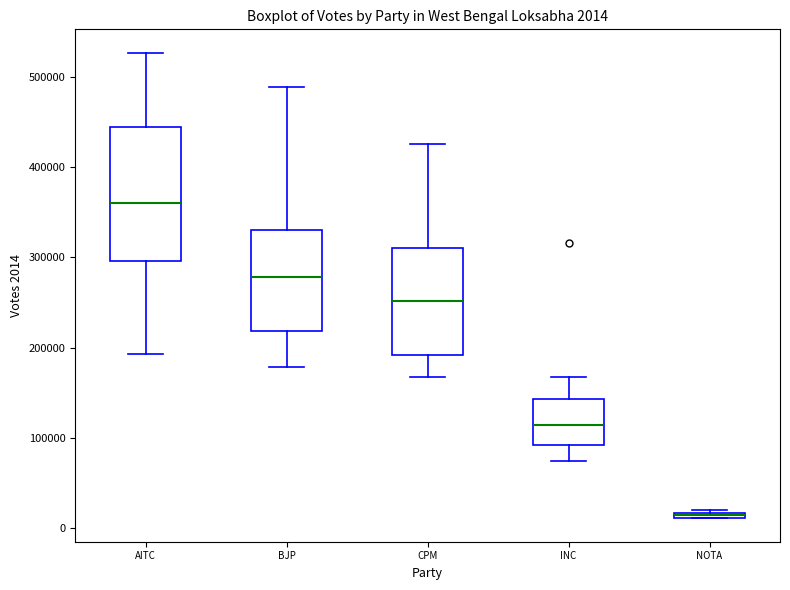

Which box is the tallest, from its lower edge to its upper edge?

AITC